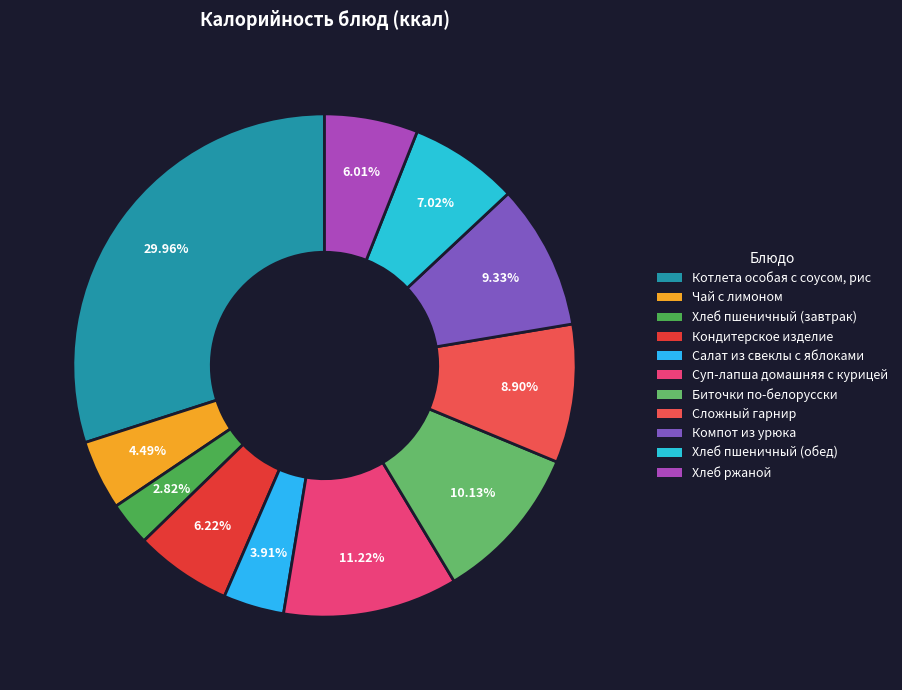

How much of the chart is everything except Хлеб ржаной?

94.0%